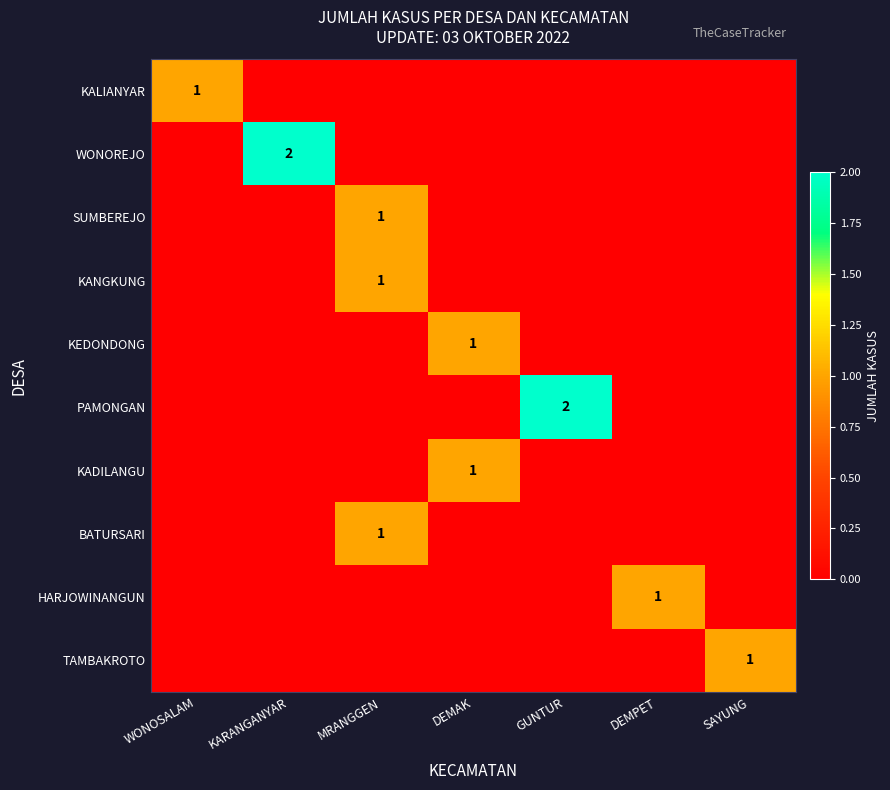

True or false: BATURSARI has a value of 1 at MRANGGEN.

True